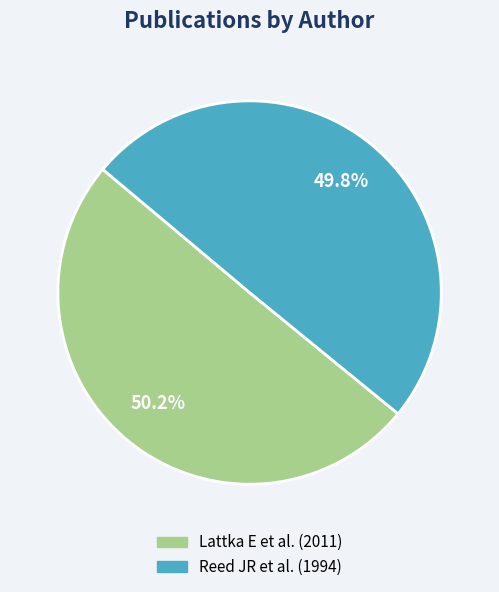

To the nearest percent, what portion does Lattka E et al. represent?

50%